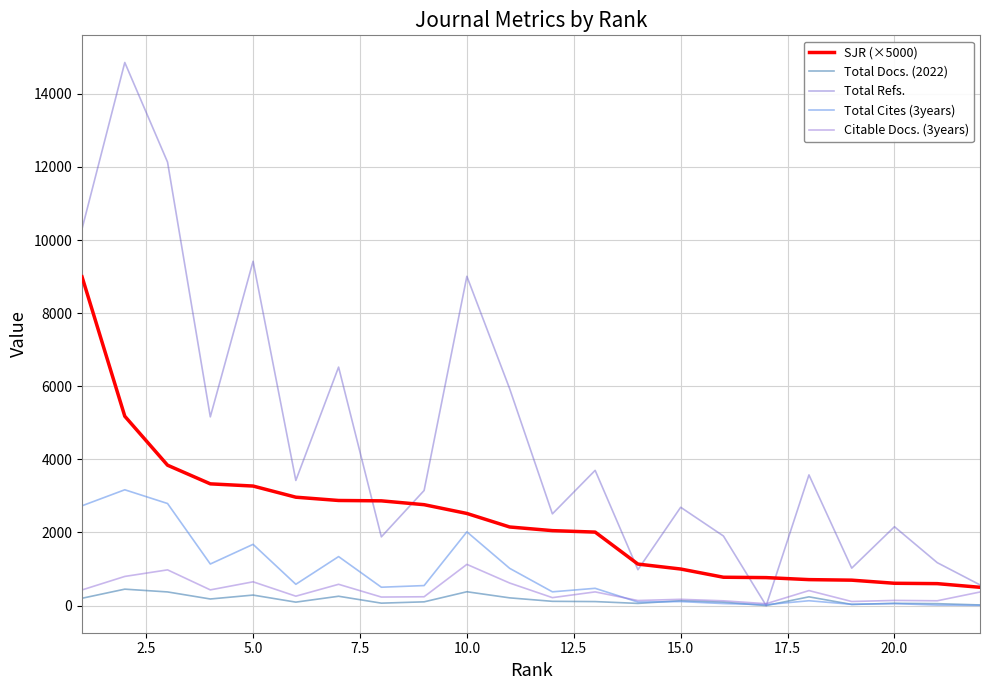

What is the maximum value for Total Docs. (2022)?

449.0